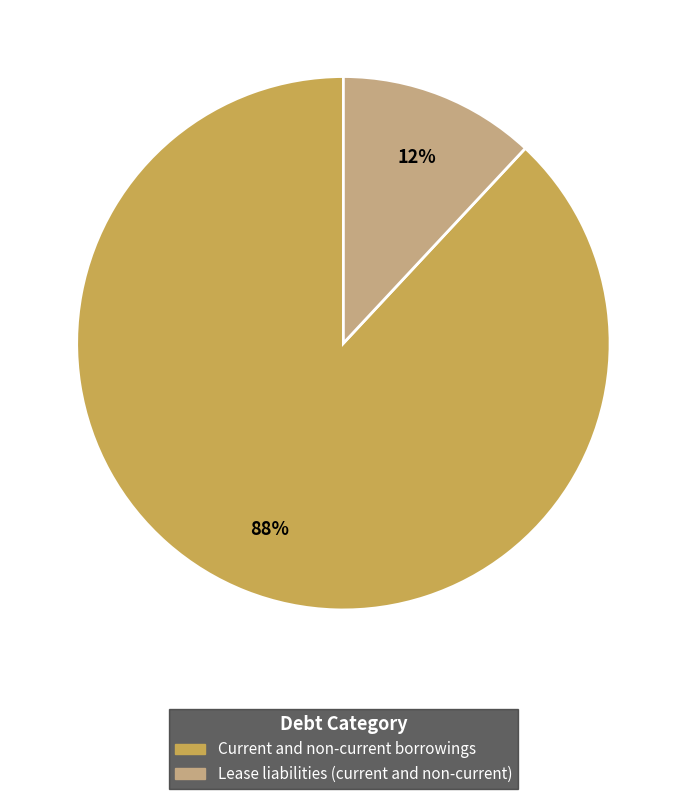

Which has a higher value, Current and non-current borrowings or Lease liabilities (current and non-current)?

Current and non-current borrowings